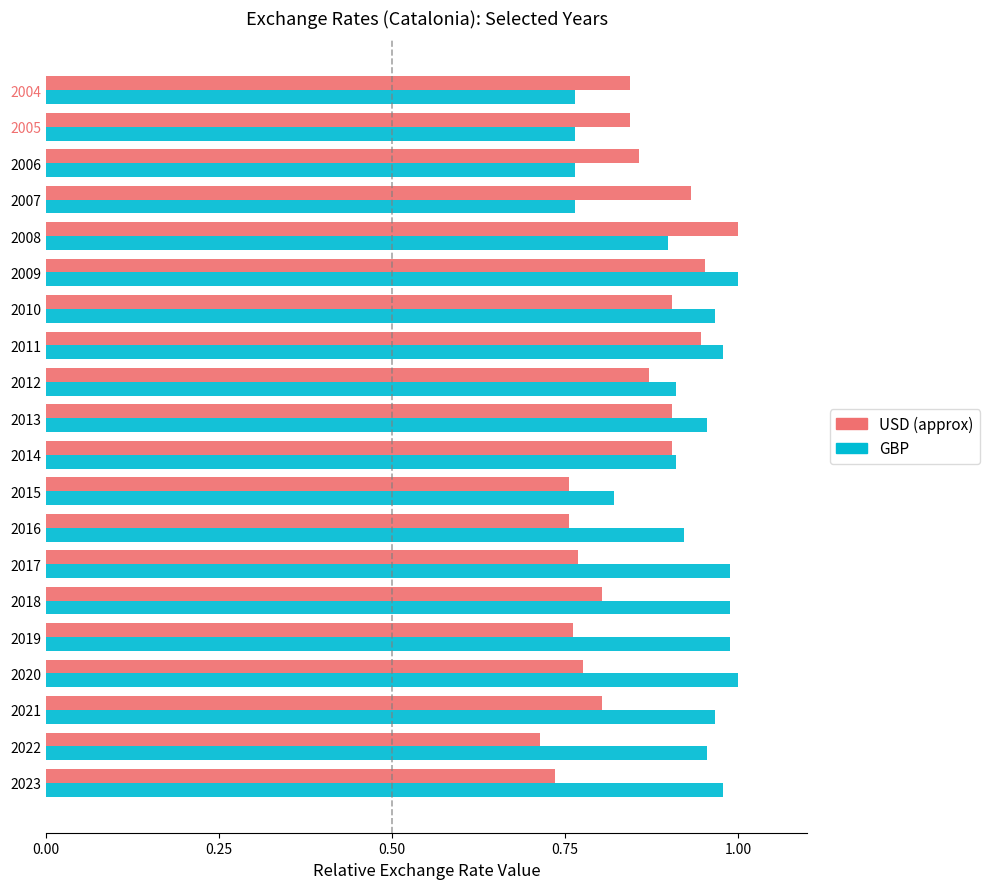

Rank the series by their average value, from lowest to highest.

USD (approx), GBP